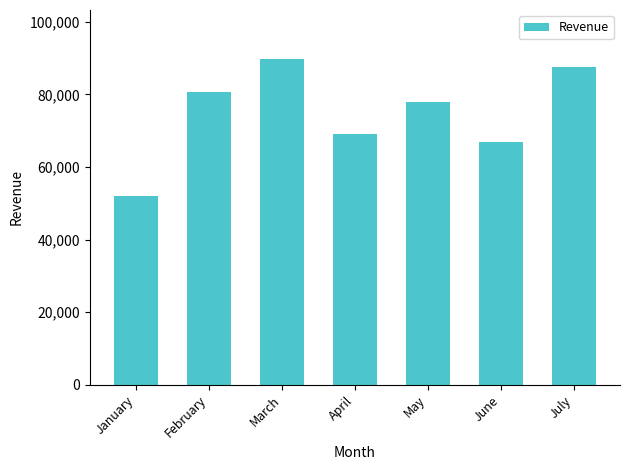

Reading left to right, what are all the values shown in this chart?

51982	80723	89772	68986	77983	66984	87532